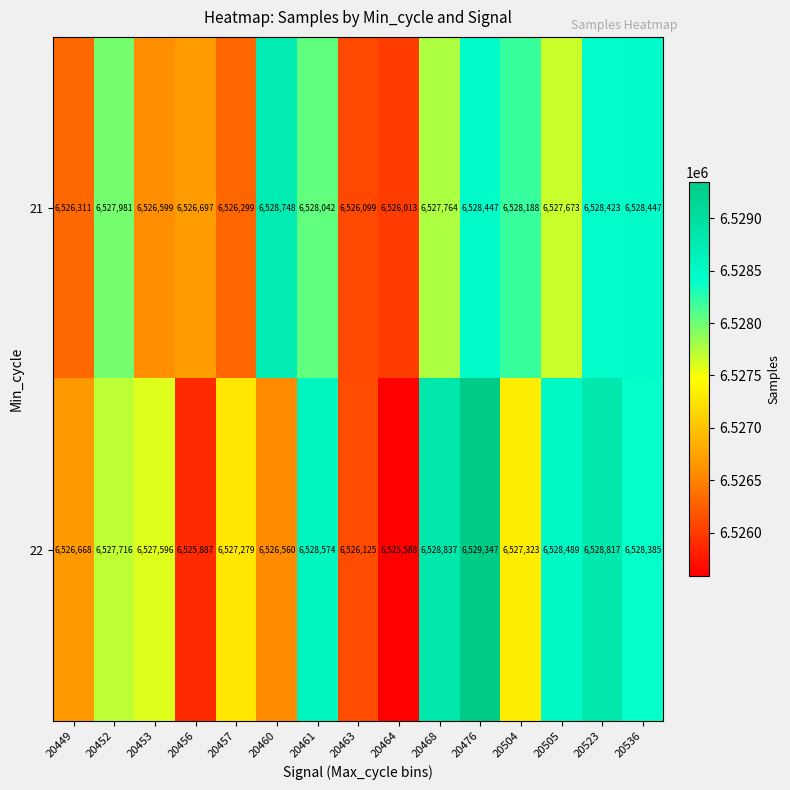

Is it true that 22 equals 6529347 at 20476?

True